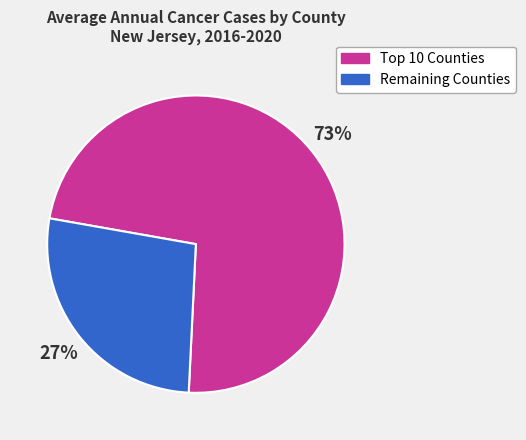

How many slices are in this pie chart?

2